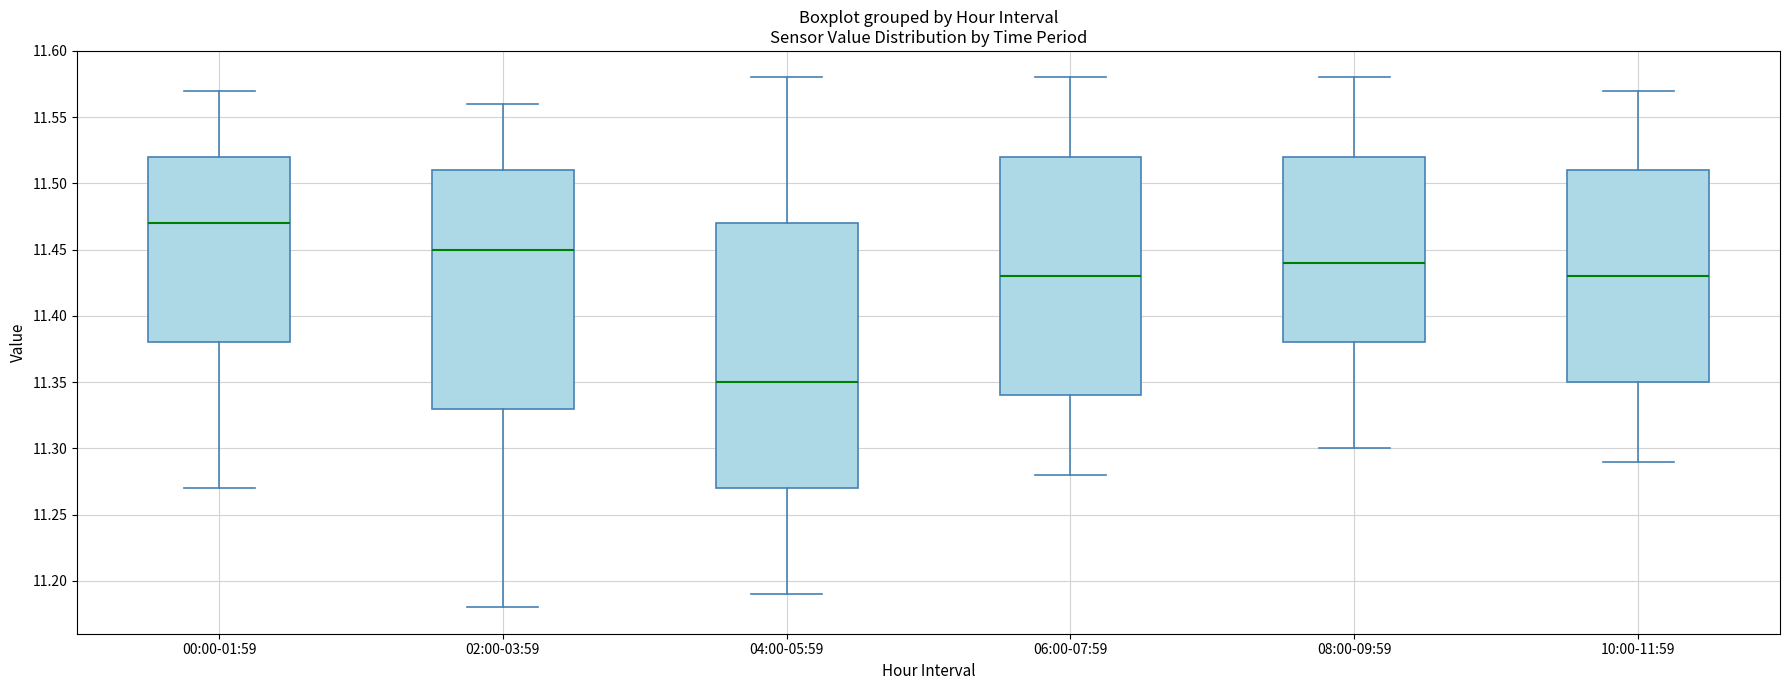

Reading left to right, read every box against the y-axis: the position of its median line, the range the box covers, and the ends of its whiskers. The values are not printed on the chart, so give them approximately, as read against the axis.

00:00-01:59: median 11.47, box 11.38 to 11.52, whiskers 11.27 to 11.57
02:00-03:59: median 11.45, box 11.33 to 11.51, whiskers 11.18 to 11.56
04:00-05:59: median 11.35, box 11.27 to 11.47, whiskers 11.19 to 11.58
06:00-07:59: median 11.43, box 11.34 to 11.52, whiskers 11.28 to 11.58
08:00-09:59: median 11.44, box 11.38 to 11.52, whiskers 11.30 to 11.58
10:00-11:59: median 11.43, box 11.35 to 11.51, whiskers 11.29 to 11.57